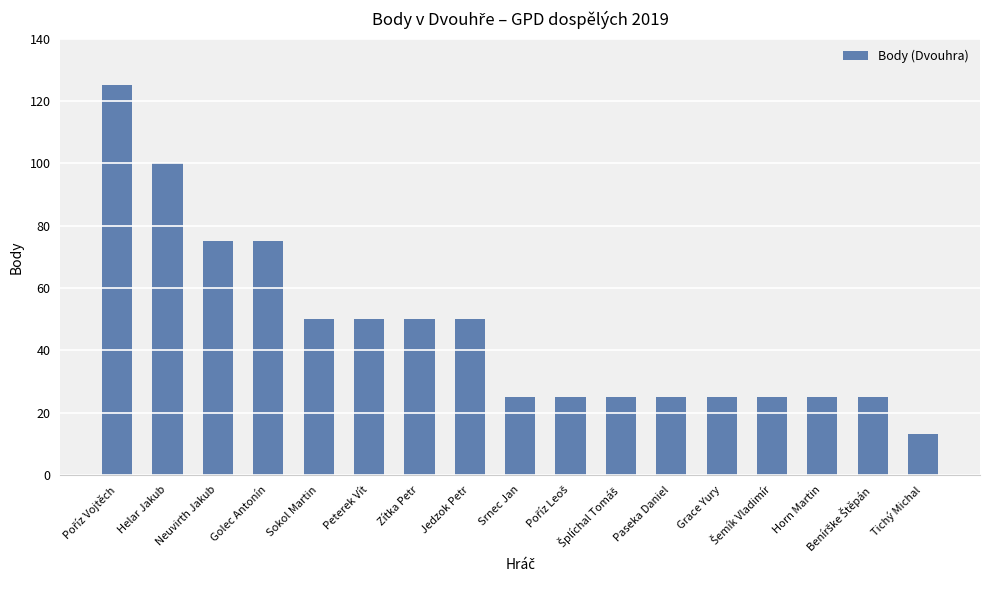

What is the change in value from Peterek Vít to Horn Martin?

-25